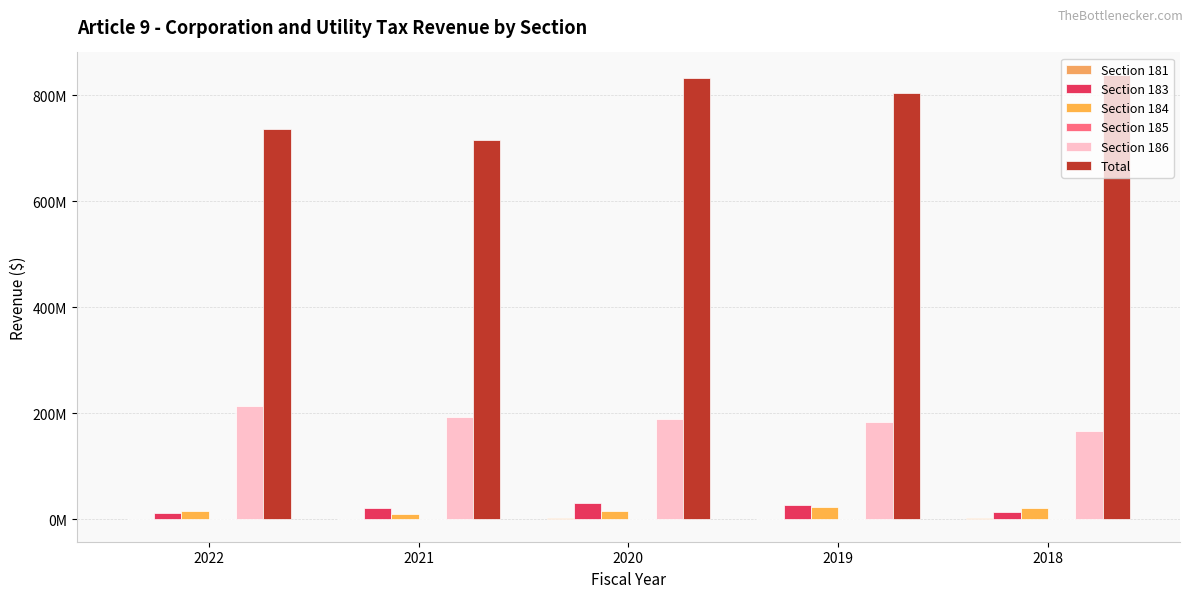

At which label does Total reach its minimum?

2021